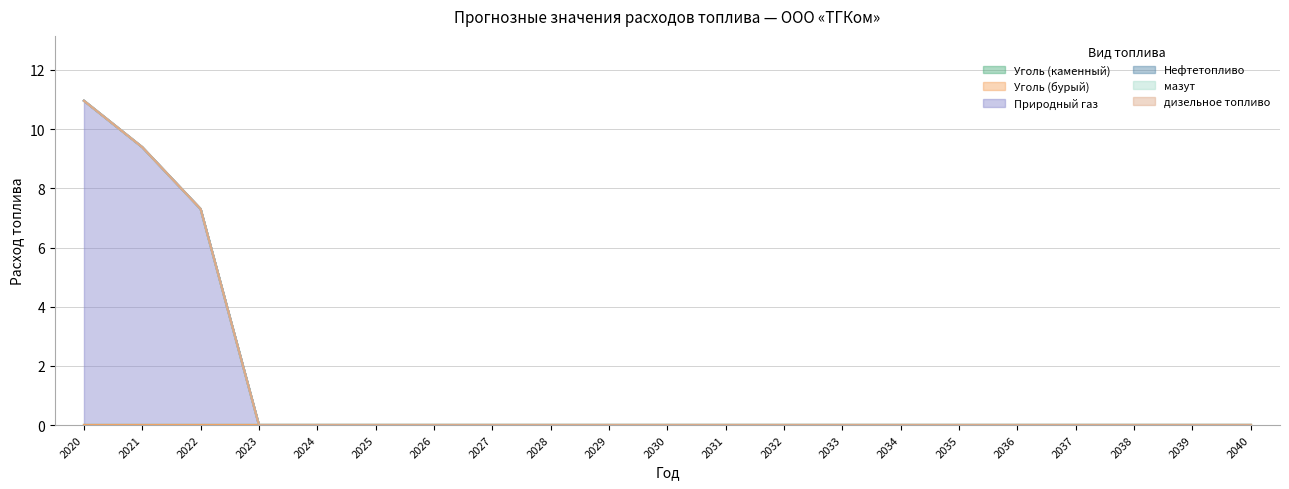

Reading right to left, what are all the values shown in this chart?

Уголь (каменный): 0.0	0.0	0.0	0.0	0.0	0.0	0.0	0.0	0.0	0.0	0.0	0.0	0.0	0.0	0.0	0.0	0.0	0.0	0.0	0.0	0.0
Уголь (бурый): 0.0	0.0	0.0	0.0	0.0	0.0	0.0	0.0	0.0	0.0	0.0	0.0	0.0	0.0	0.0	0.0	0.0	0.0	0.0	0.0	0.0
Природный газ: 0.0	0.0	0.0	0.0	0.0	0.0	0.0	0.0	0.0	0.0	0.0	0.0	0.0	0.0	0.0	0.0	0.0	0.0	7.3	9.4	11.0
Нефтетопливо: 0.0	0.0	0.0	0.0	0.0	0.0	0.0	0.0	0.0	0.0	0.0	0.0	0.0	0.0	0.0	0.0	0.0	0.0	0.0	0.0	0.0
мазут: 0.0	0.0	0.0	0.0	0.0	0.0	0.0	0.0	0.0	0.0	0.0	0.0	0.0	0.0	0.0	0.0	0.0	0.0	0.0	0.0	0.0
дизельное топливо: 0.0	0.0	0.0	0.0	0.0	0.0	0.0	0.0	0.0	0.0	0.0	0.0	0.0	0.0	0.0	0.0	0.0	0.0	0.0	0.0	0.0